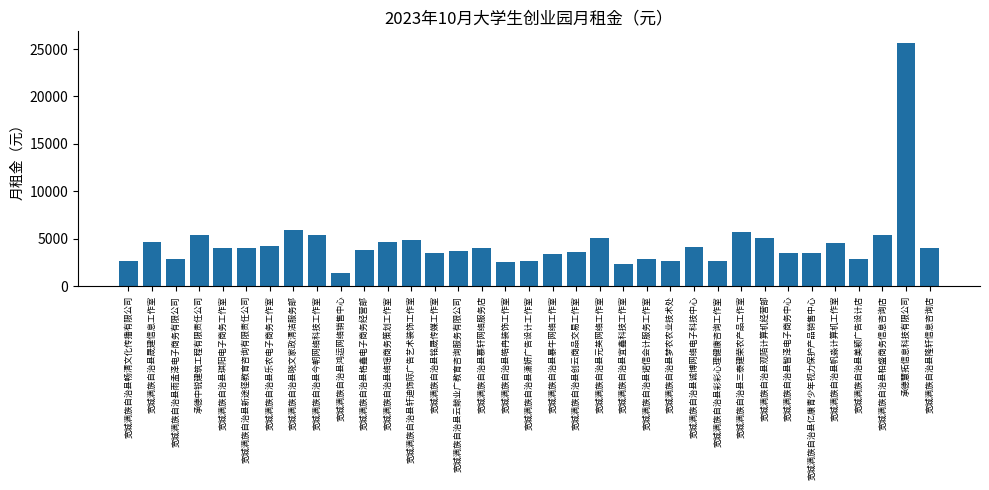

Which category has the highest value across all series?

承德慧拓信息科技有限公司